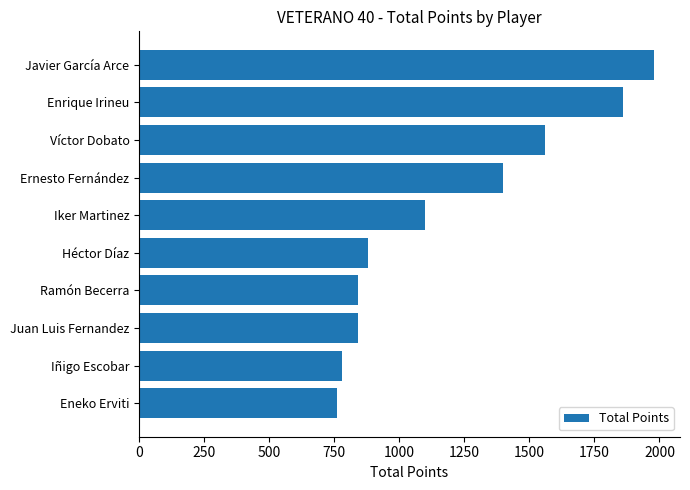

What is the difference between the values at Iker Martinez and Héctor Díaz?

220